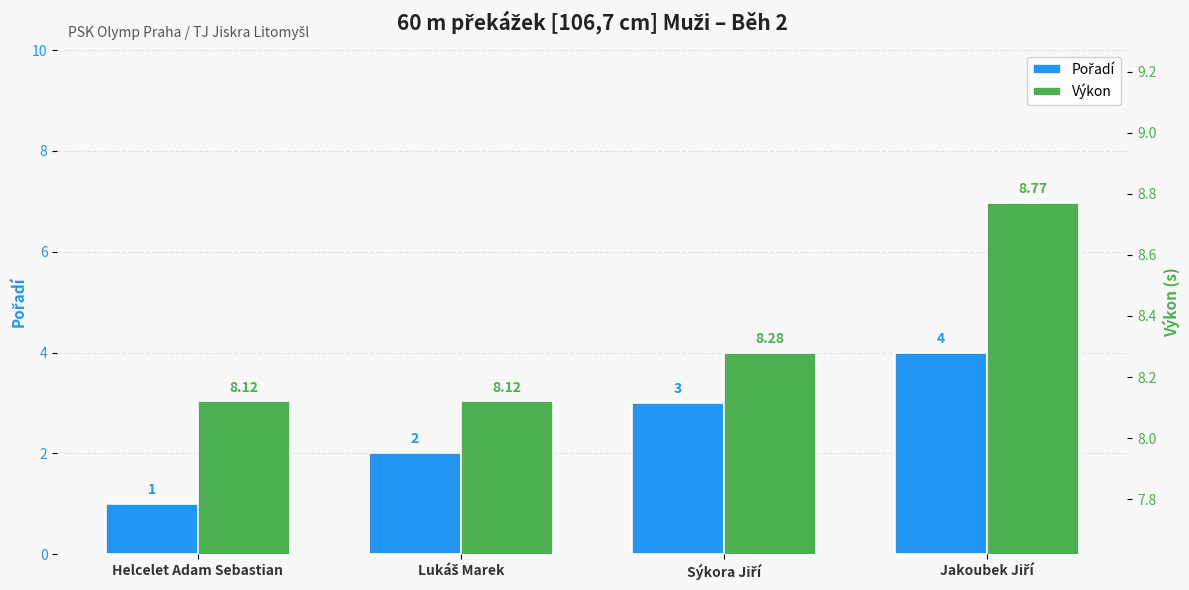

What are all the series names shown in the legend?

Pořadí, Výkon